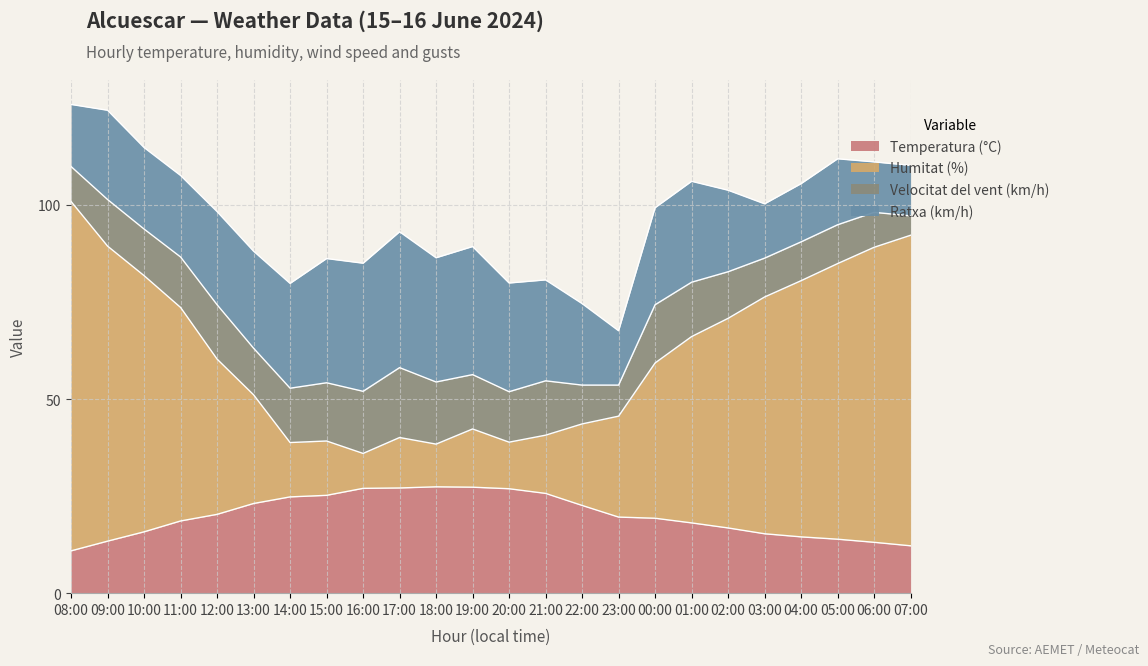

What is the total value across all series at 01:00?

106.1